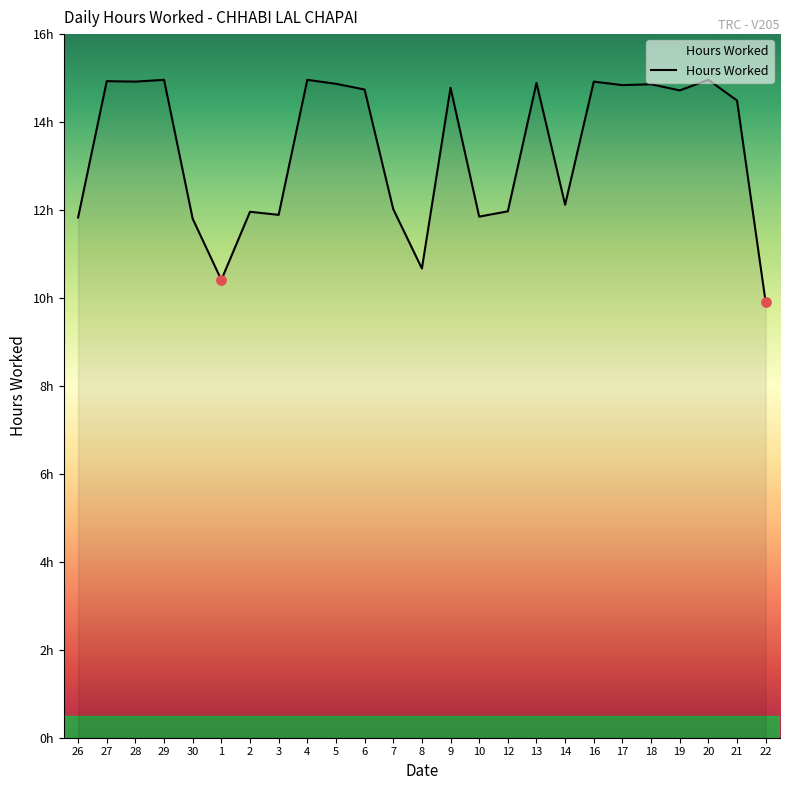

Approximately how many times larger is the value at 8 compared to 29?

0.7